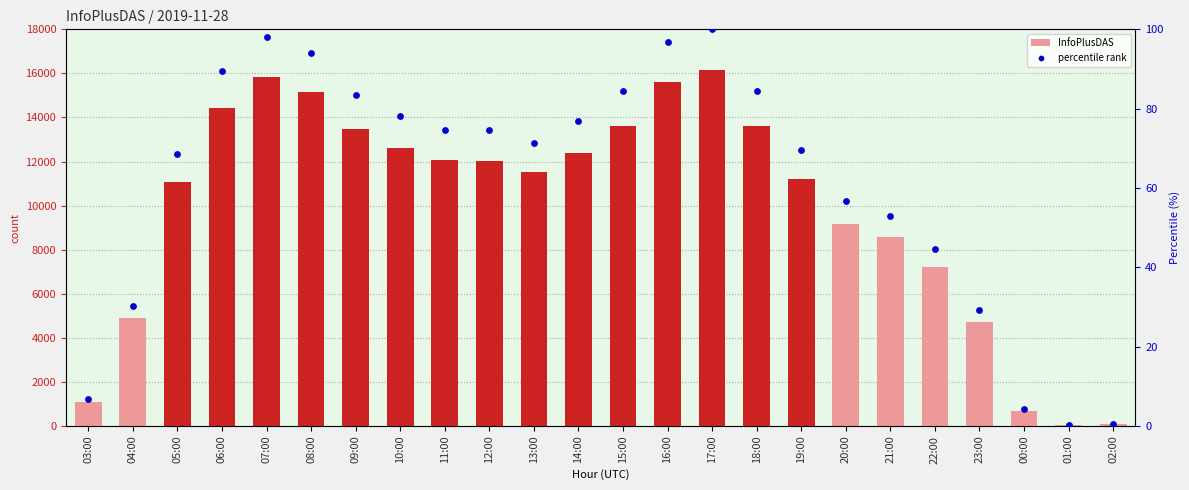

What are all the series names shown in the legend?

InfoPlusDAS, percentile rank